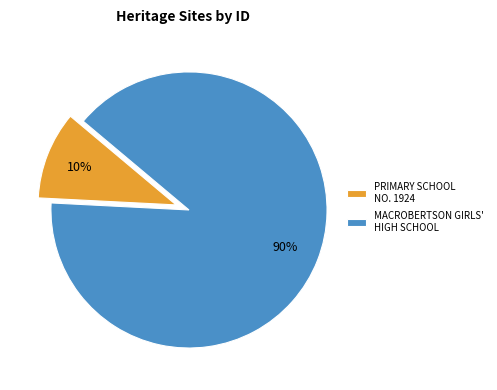

To the nearest percent, what is the average slice percentage?

50%